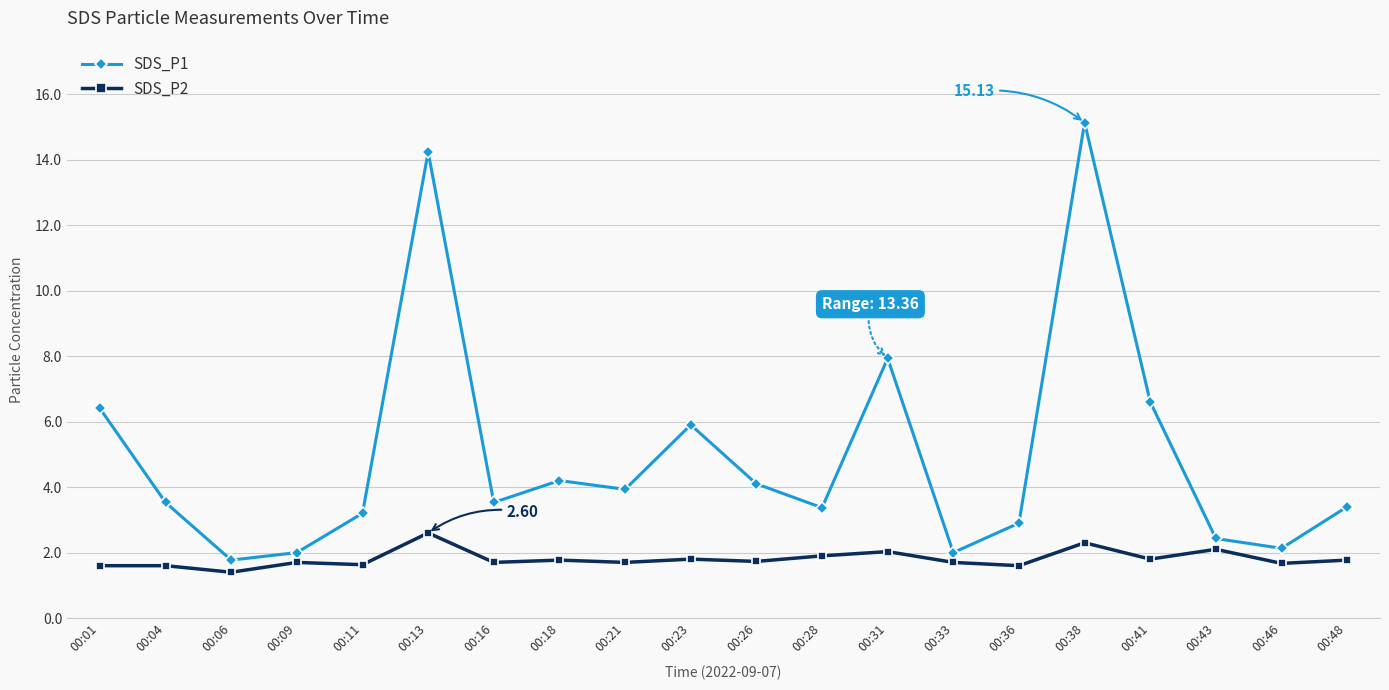

Does the chart have visible grid lines?

Yes